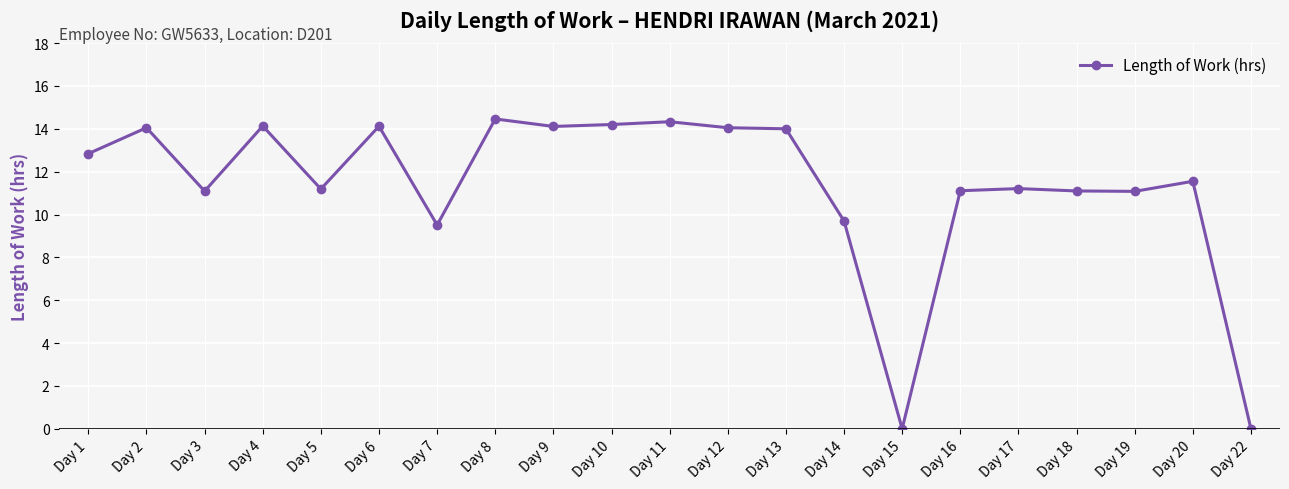

What is the greatest value displayed?

14.5